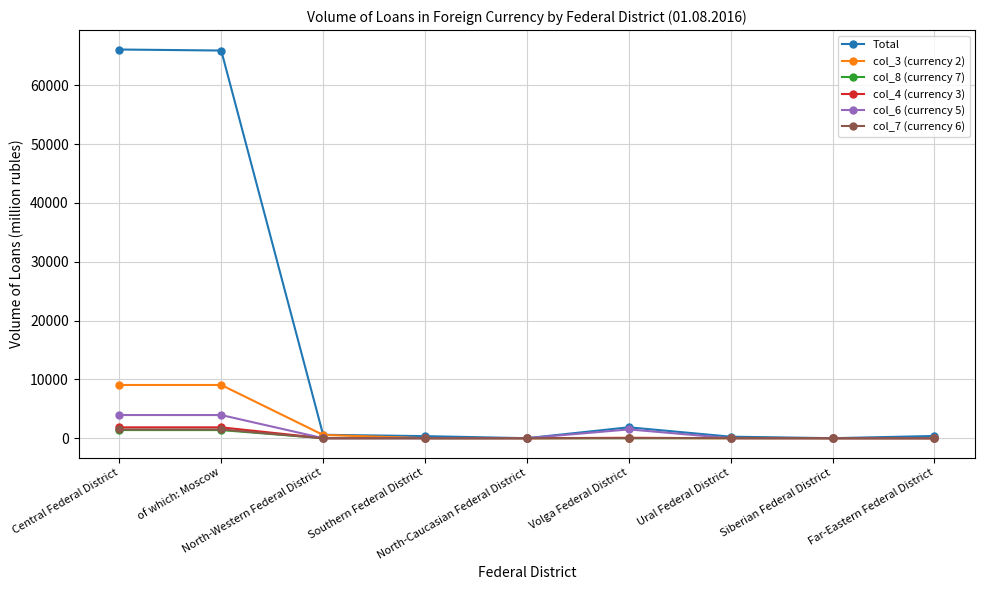

Is it true that col_7 (currency 6) equals 0 at Far-Eastern Federal District?

True